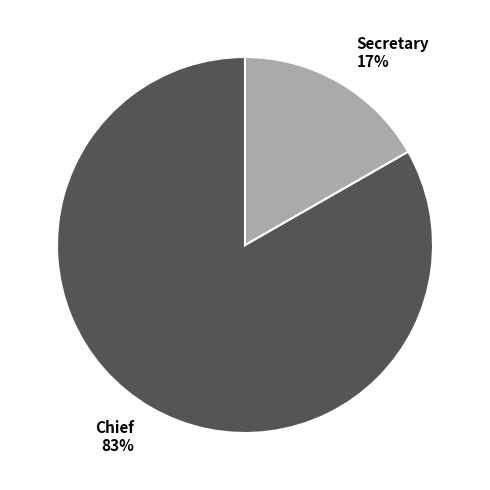

Between Secretary and Chief, which is larger?

Chief